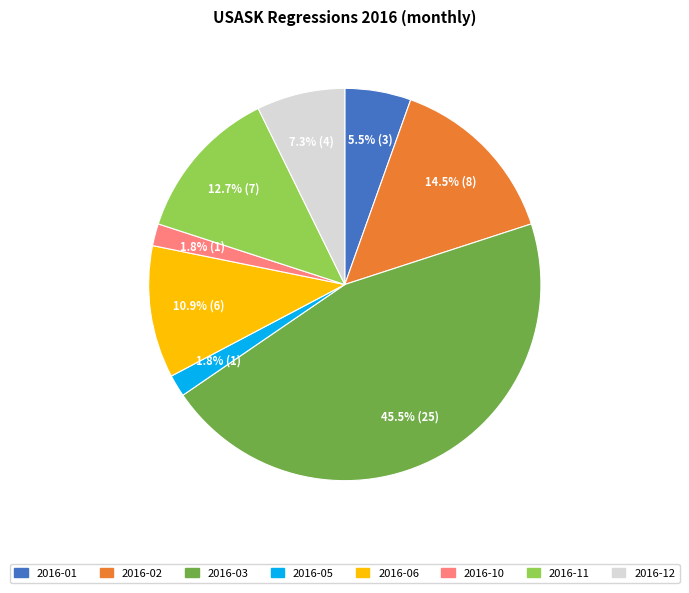

Does any single category account for the majority?

No